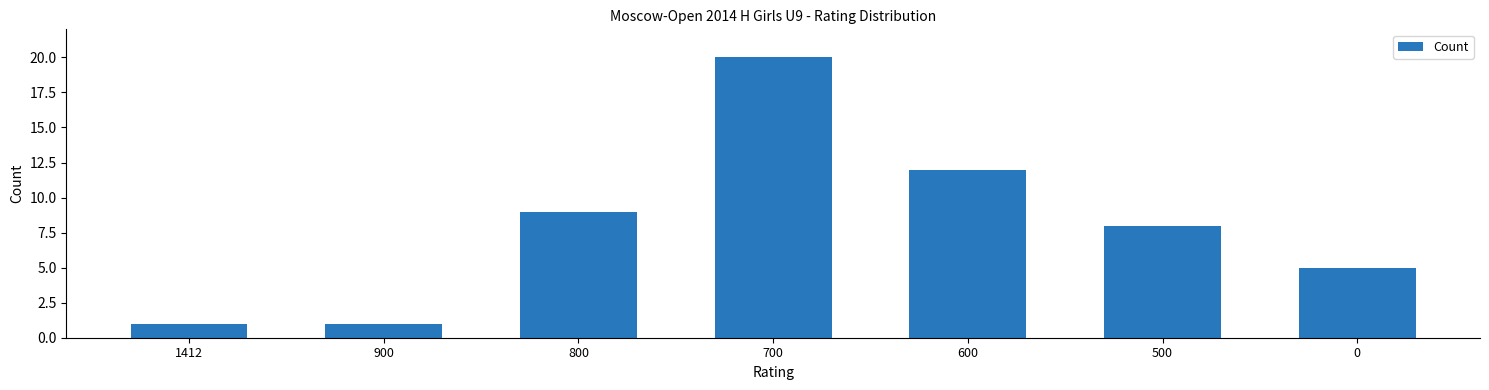

At which label is the value closest to 10?

800